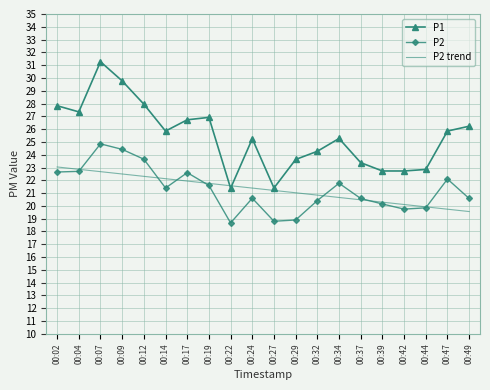

What is the maximum value for P2?

24.9